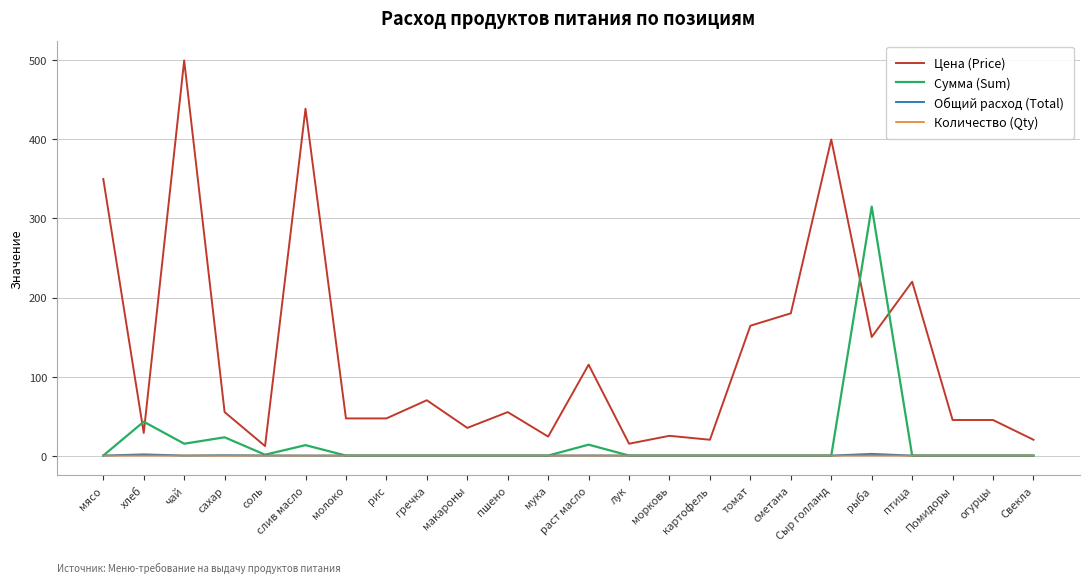

True or false: Цена (Price) and Количество (Qty) cross at least once.

False